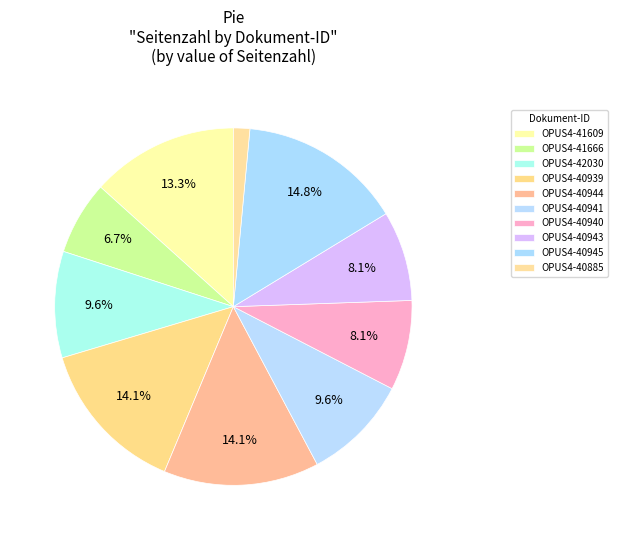

Count the number of slices in the pie.

10